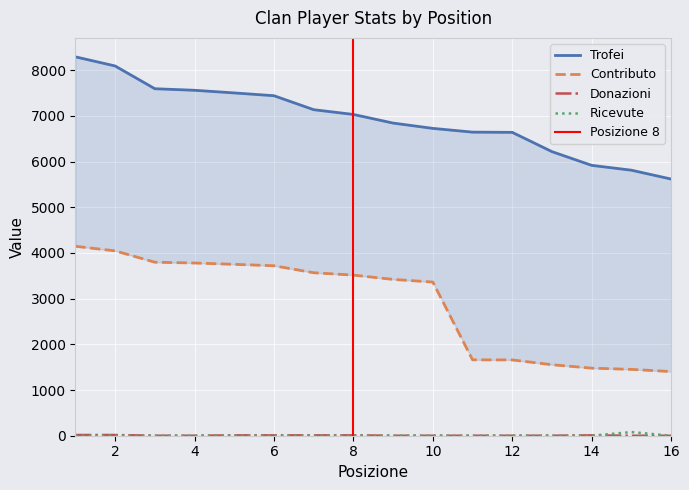

Rank the series at 16 from highest to lowest value.

Trofei, Contributo, Donazioni, Ricevute